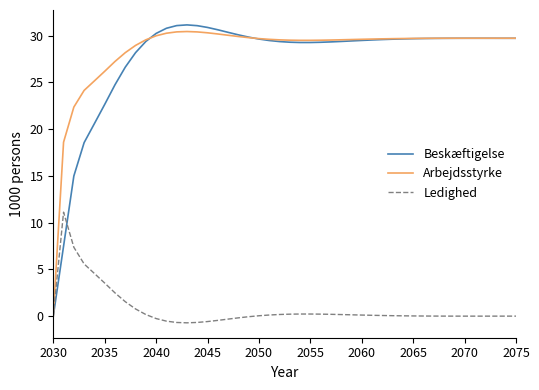

What is the maximum value for Arbejdsstyrke?

30.4